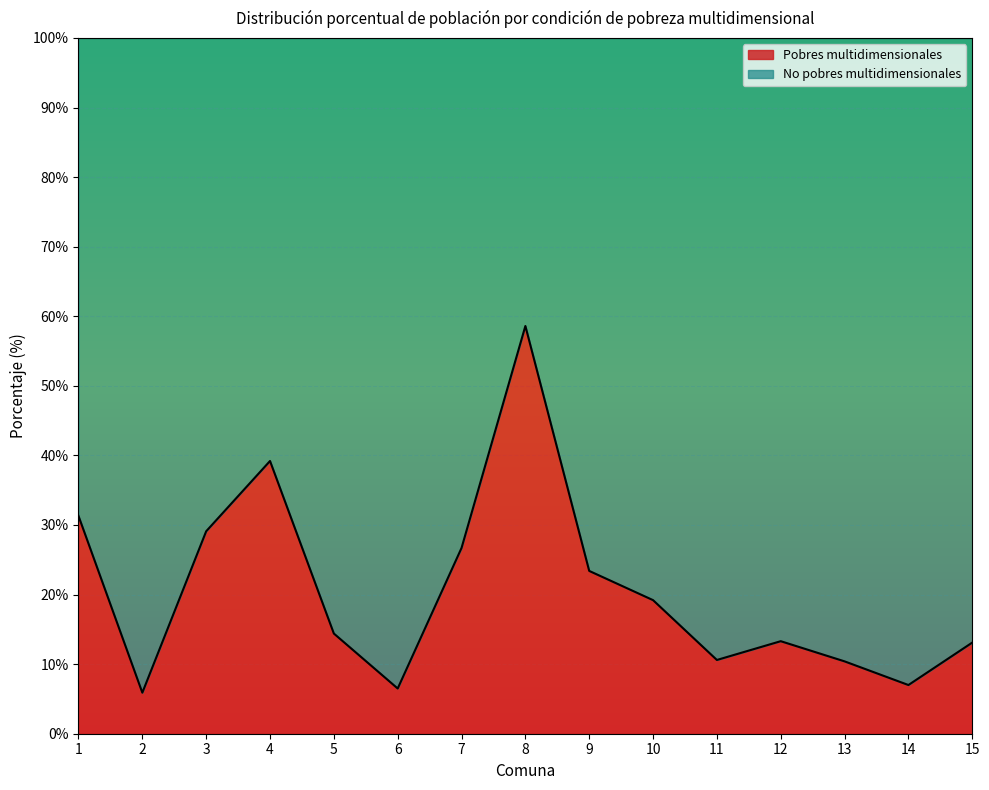

What is the change in value from 3 to 7?

-2.4